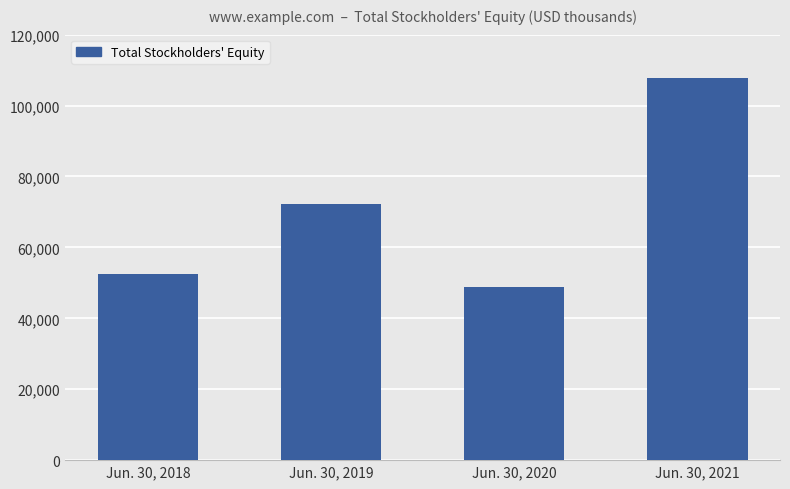

What is the sum of all values?

281496